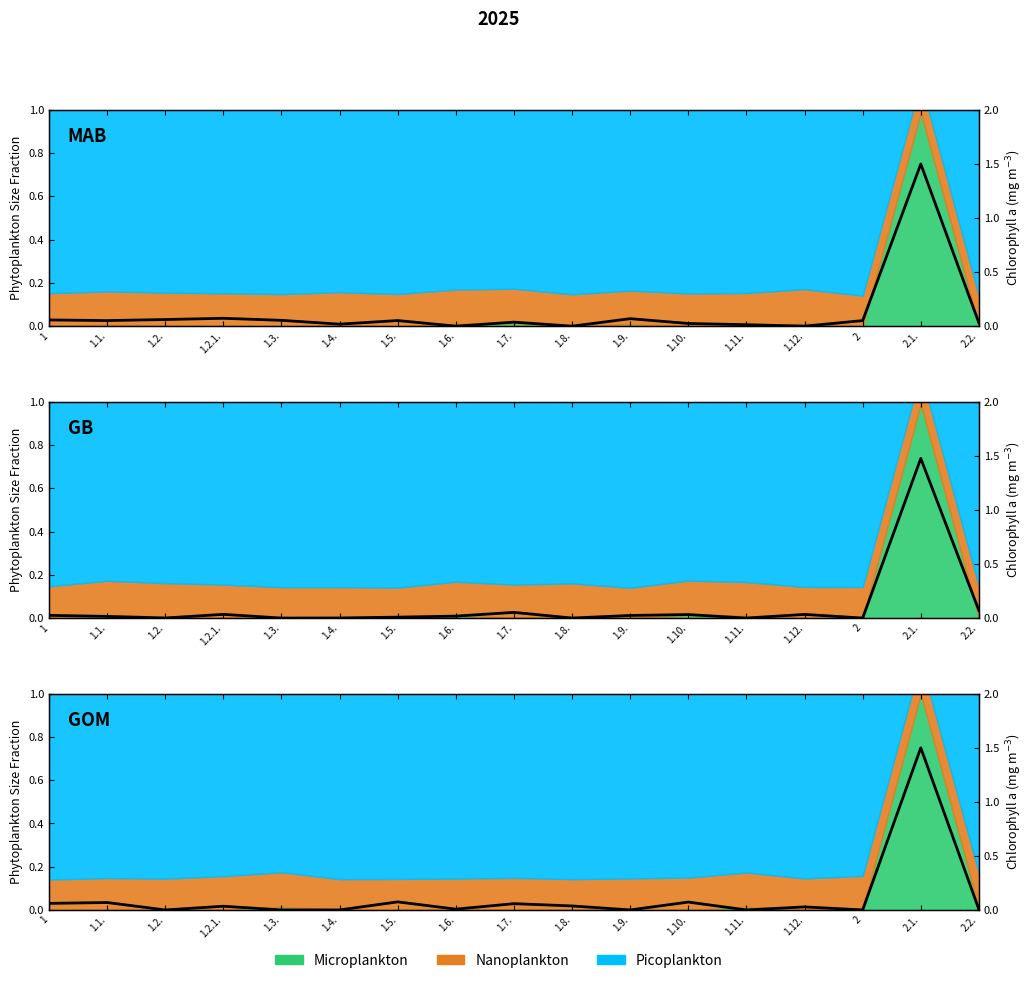

What is the sum of all values?

1.9